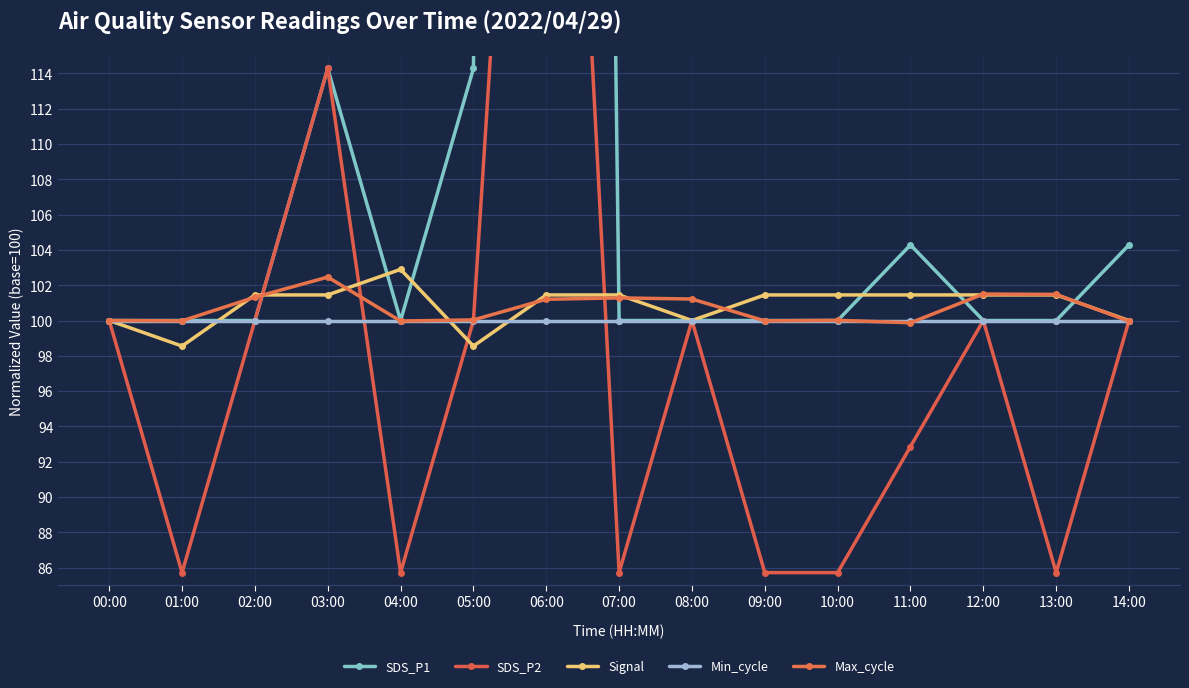

Reading left to right, list all the values displayed in this chart.

SDS_P1: 100.0	100.0	100.0	114.3	100.0	114.3	421.4	100.0	100.0	100.0	100.0	104.3	100.0	100.0	104.3
SDS_P2: 100.0	85.7	100.0	114.3	85.7	100.0	164.3	85.7	100.0	85.7	85.7	92.9	100.0	85.7	100.0
Signal: 100.0	98.6	101.4	101.4	102.9	98.6	101.4	101.4	100.0	101.4	101.4	101.4	101.4	101.4	100.0
Min_cycle: 100.0	100.0	100.0	100.0	100.0	100.0	100.0	100.0	100.0	100.0	100.0	100.0	100.0	100.0	100.0
Max_cycle: 100.0	100.0	101.3	102.5	100.0	100.0	101.2	101.3	101.2	100.0	100.0	99.9	101.5	101.5	100.0